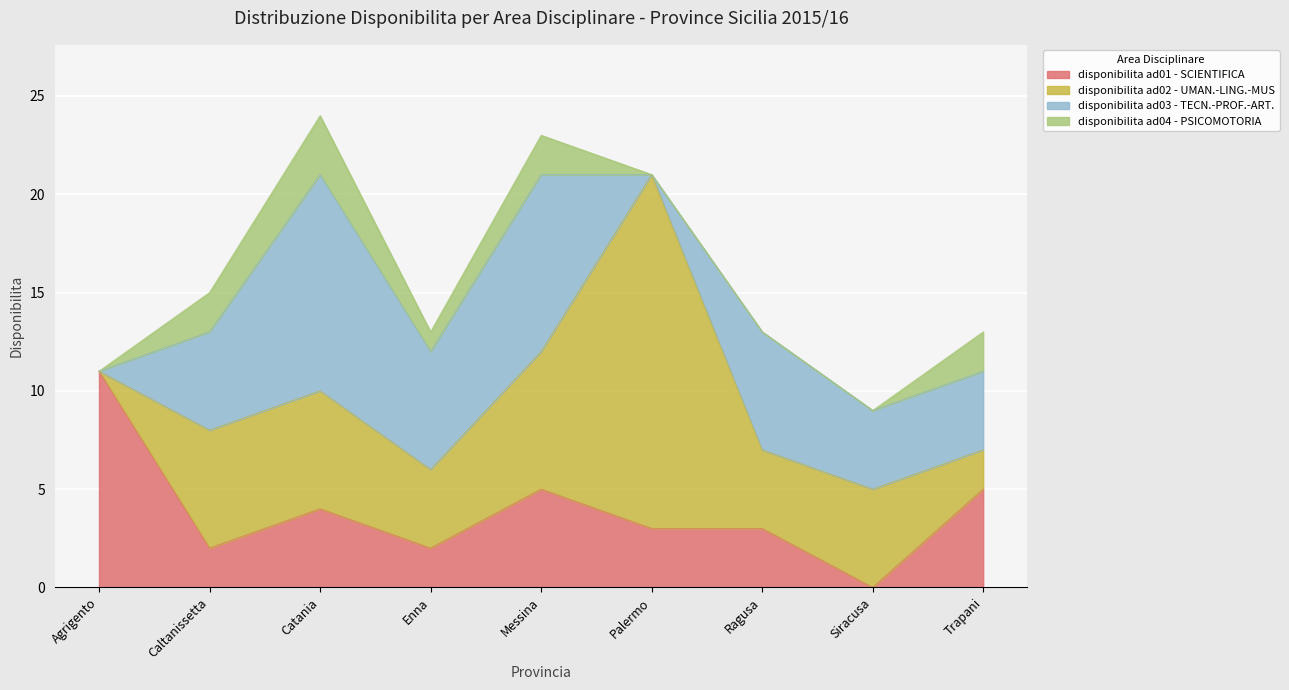

True or false: disponibilita ad03 - TECN.-PROF.-ART. has more than 2 interior local peaks.

True